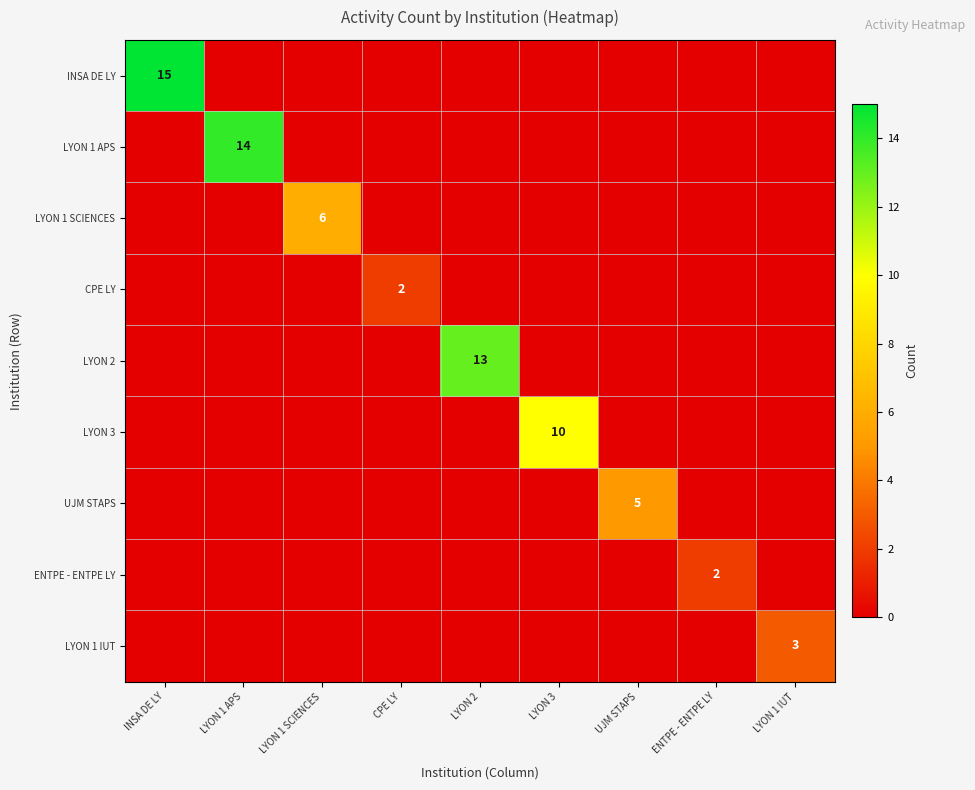

True or false: ENTPE - ENTPE LY has a value of 0 at ENTPE - ENTPE LY.

False